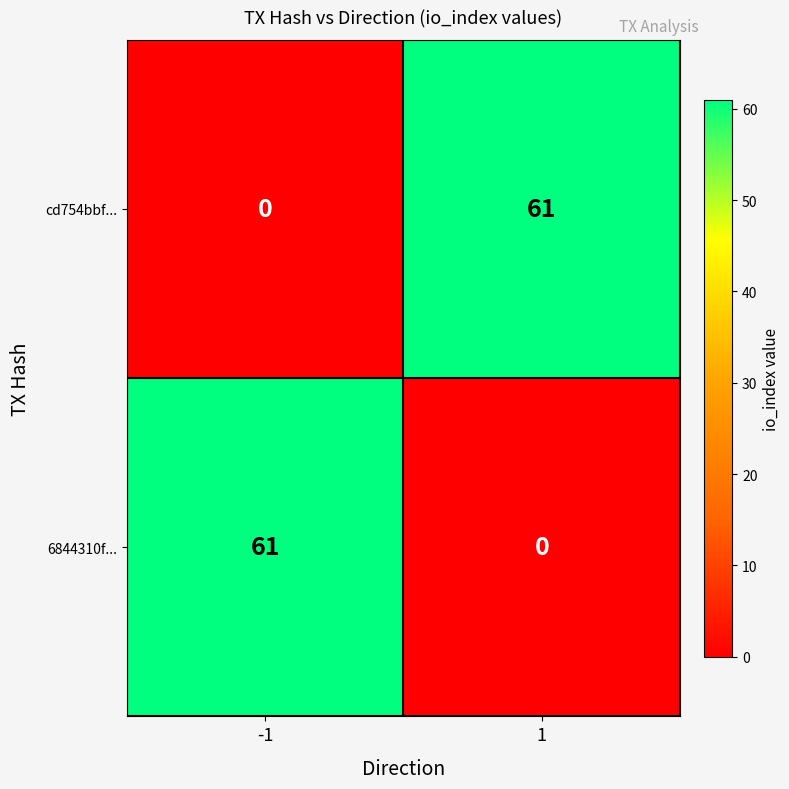

What is the sum of all cd754bbf... values?

61